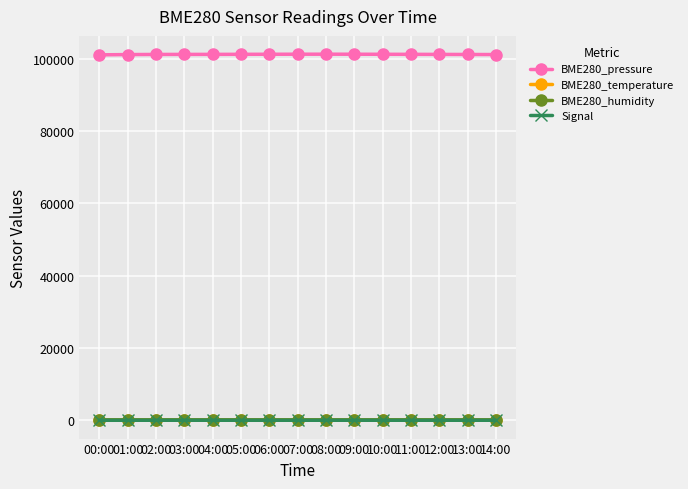

At how many categories does at least one series exceed 70734?

15